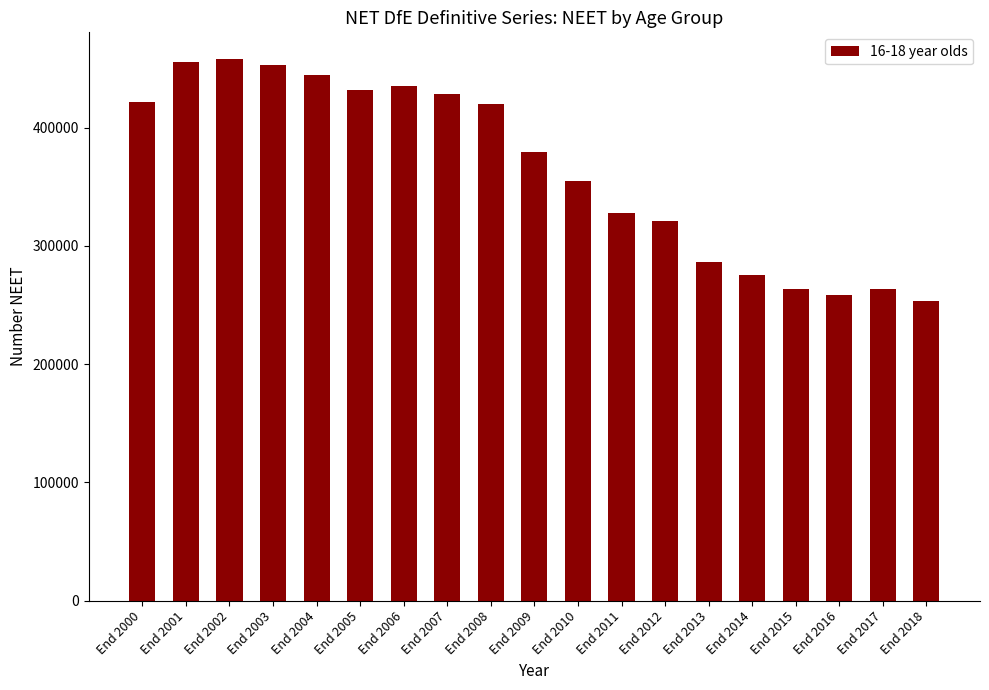

The value at End 2012 is 466735. True or false?

False